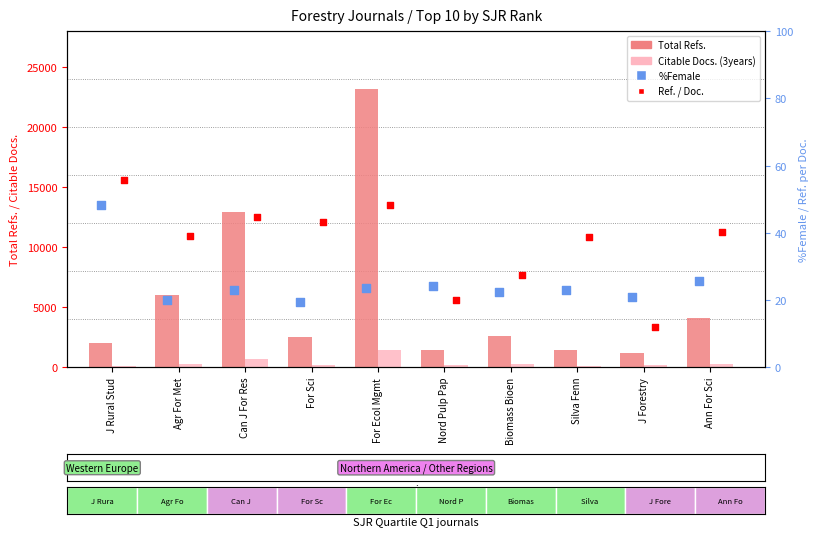

Which series contains the highest Y value?

Total Refs.